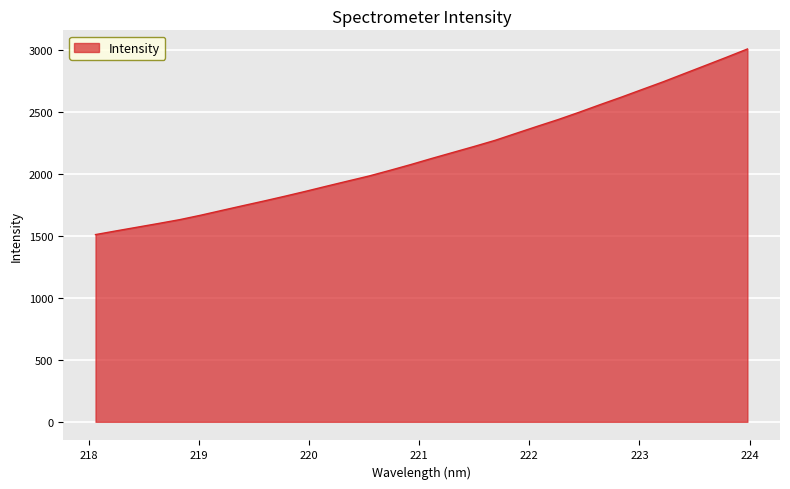

What is the greatest value displayed?

3005.2